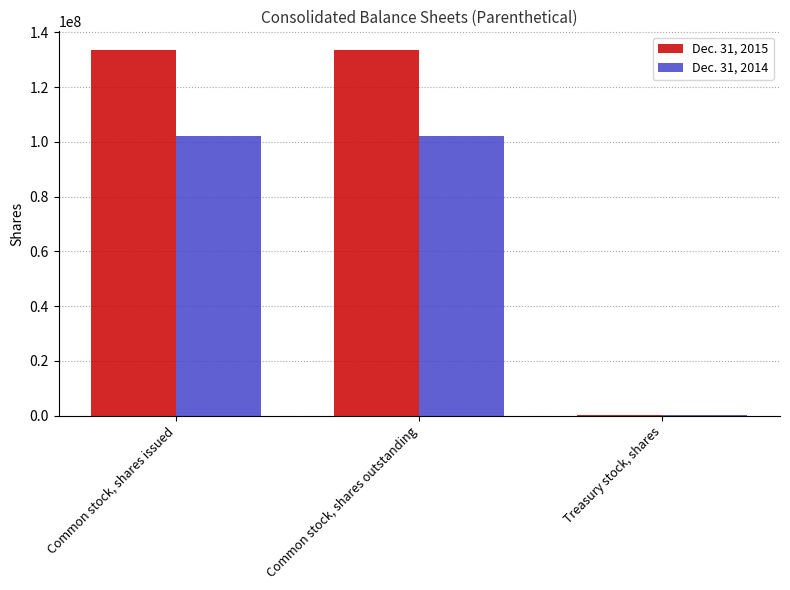

Is it true that Dec. 31, 2014 equals 102002415 at Common stock, shares outstanding?

True